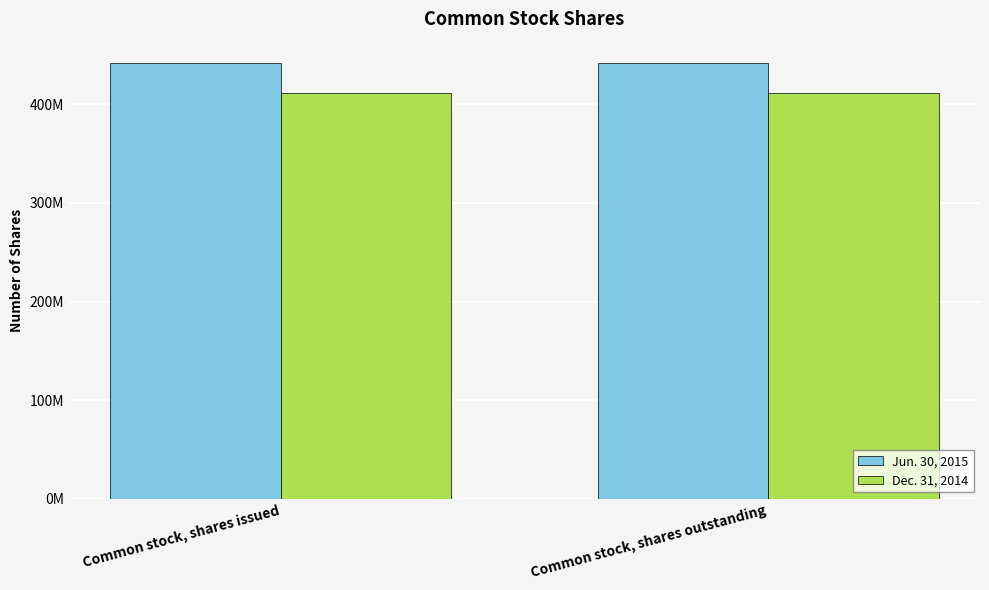

Rank the categories by Dec. 31, 2014 value from highest to lowest.

Common stock, shares issued, Common stock, shares outstanding